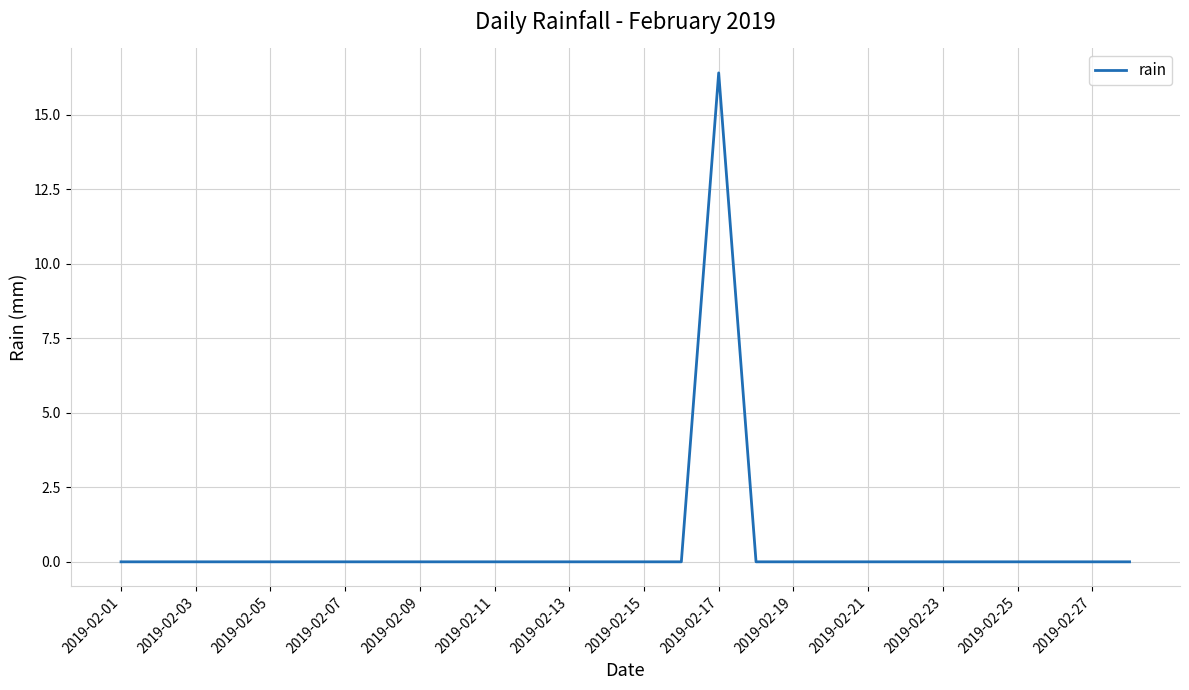

Does the chart have visible grid lines?

Yes